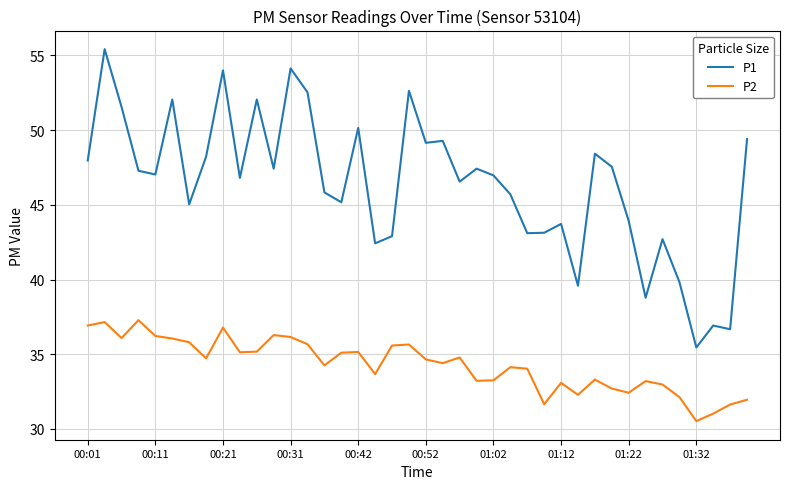

What is the lowest value of the P1 series?

35.5